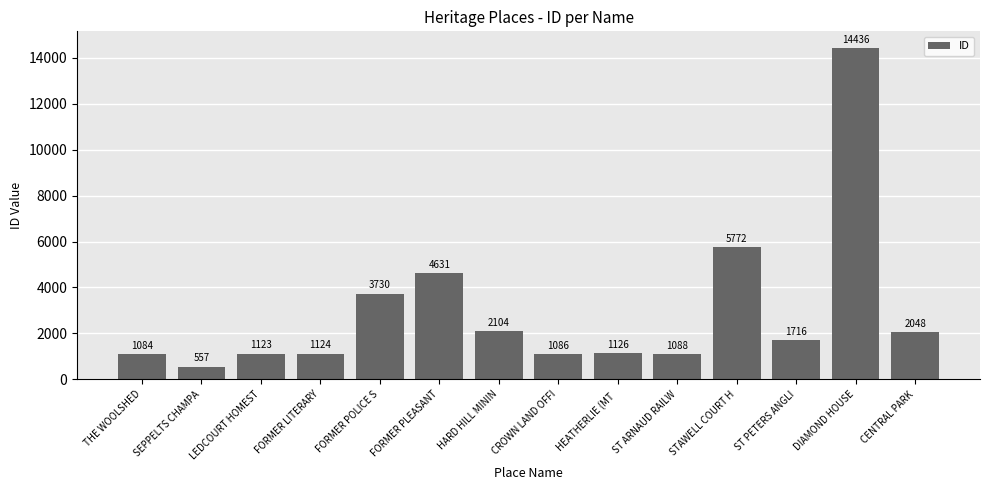

Reading right to left, extract all data points from this chart.

2048	14436	1716	5772	1088	1126	1086	2104	4631	3730	1124	1123	557	1084